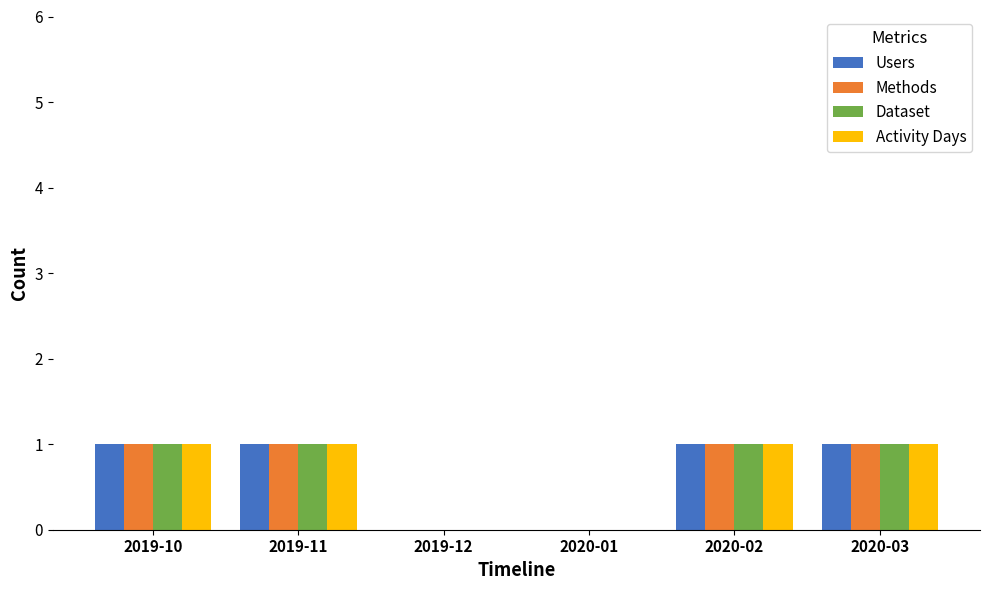

What is the total value across all series at 2019-11?

4